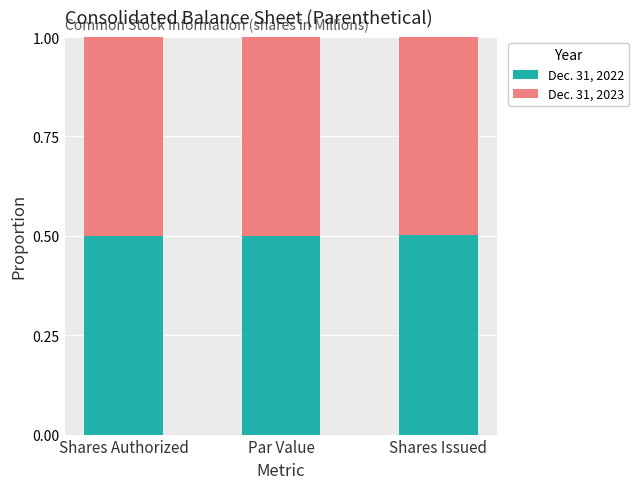

Are the bars grouped side by side (vs. stacked)?

No